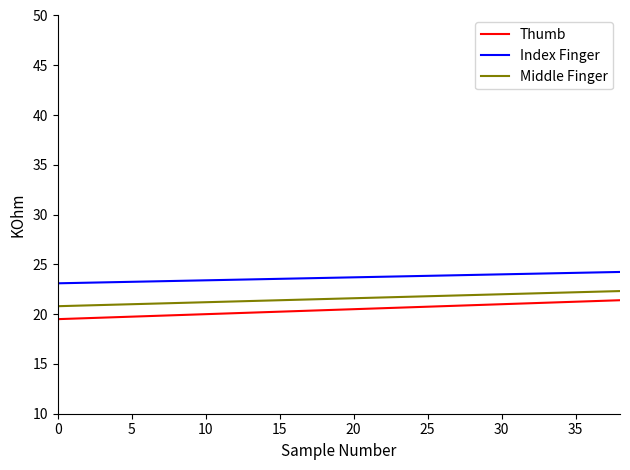

Does the chart have visible grid lines?

No